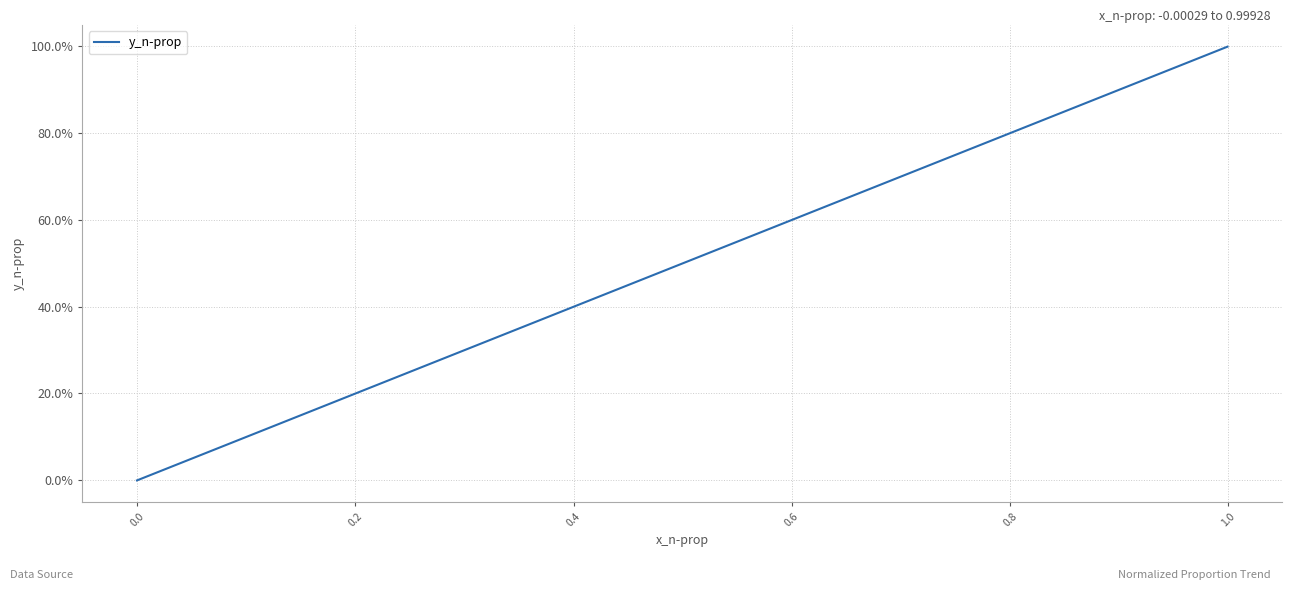

What is the difference between the second highest and second lowest values?

0.9